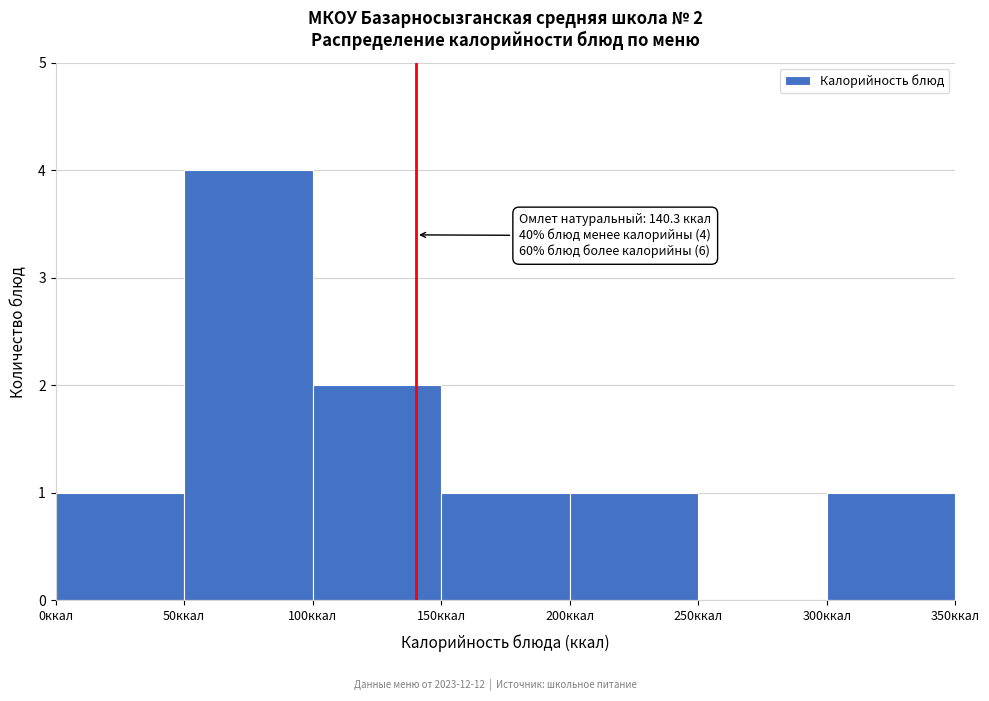

Which range on the x-axis has the tallest bar?

50 to 100